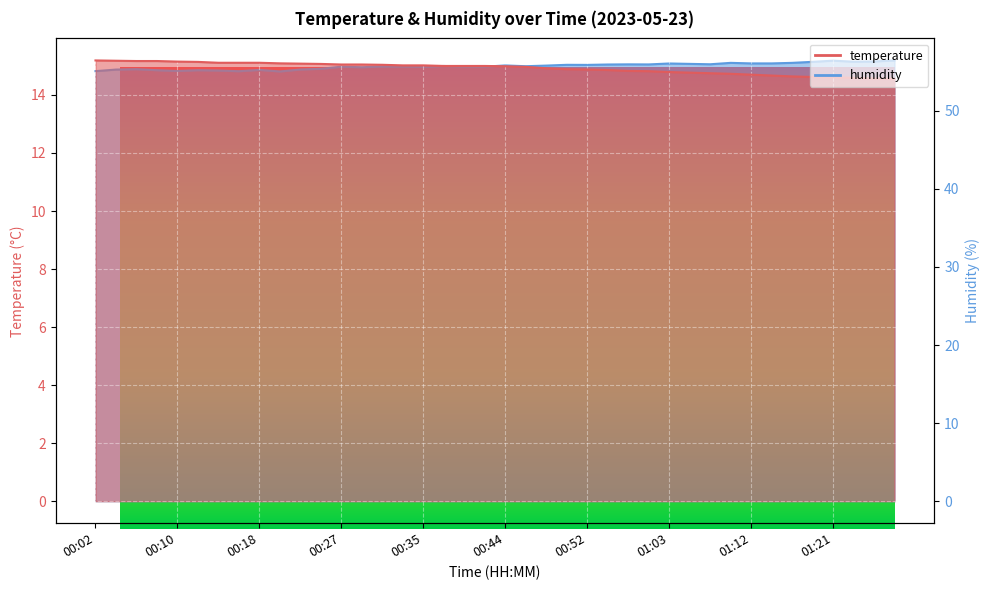

Reading right to left, transcribe all the data shown in this chart.

temperature: 14.6	14.6	14.6	14.6	14.6	14.6	14.7	14.7	14.7	14.8	14.8	14.8	14.8	14.8	14.9	14.9	14.9	14.9	15.0	15.0	15.0	15.0	15.0	15.0	15.0	15.0	15.1	15.1	15.1	15.1	15.1	15.1	15.1	15.1	15.1	15.2	15.2	15.2	15.2	15.2
humidity: 56.5	56.3	56.3	56.4	56.3	56.1	56.1	56.1	56.1	56.0	56.0	56.1	55.9	56.0	55.9	55.9	55.9	55.8	55.7	55.8	55.6	55.7	55.7	55.6	55.7	55.7	55.6	55.6	55.4	55.3	55.0	55.2	55.1	55.2	55.2	55.1	55.2	55.3	55.3	55.1